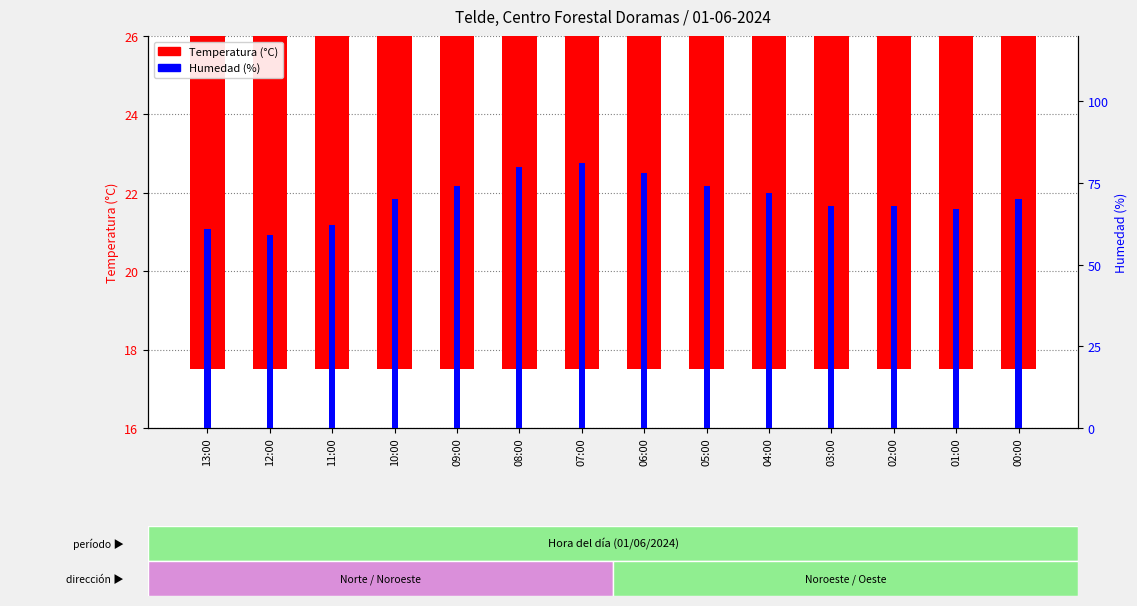

Count the number of categories in the chart.

14